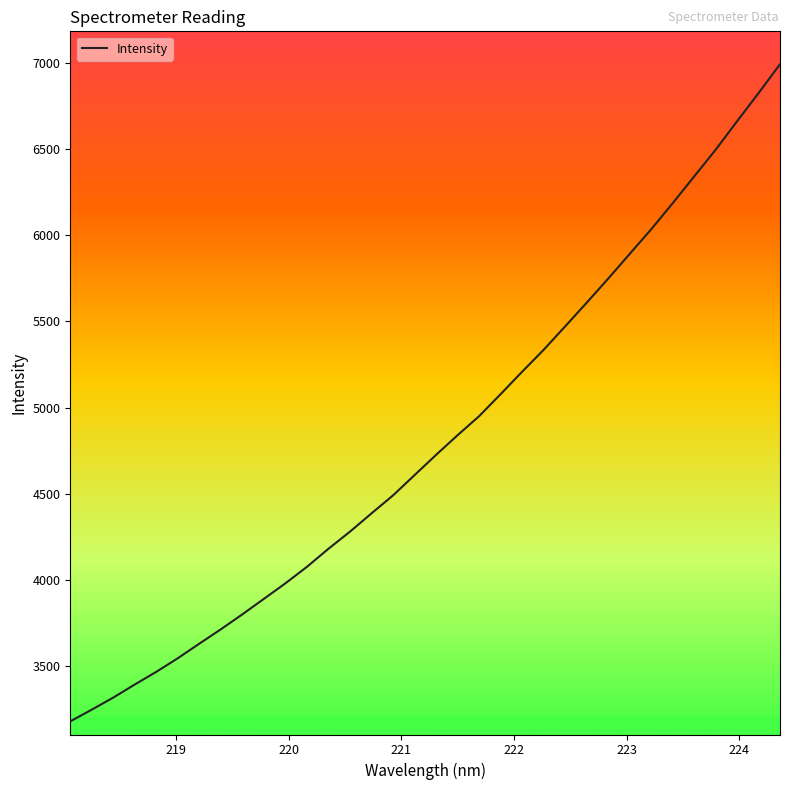

What is the greatest value displayed?

6991.4